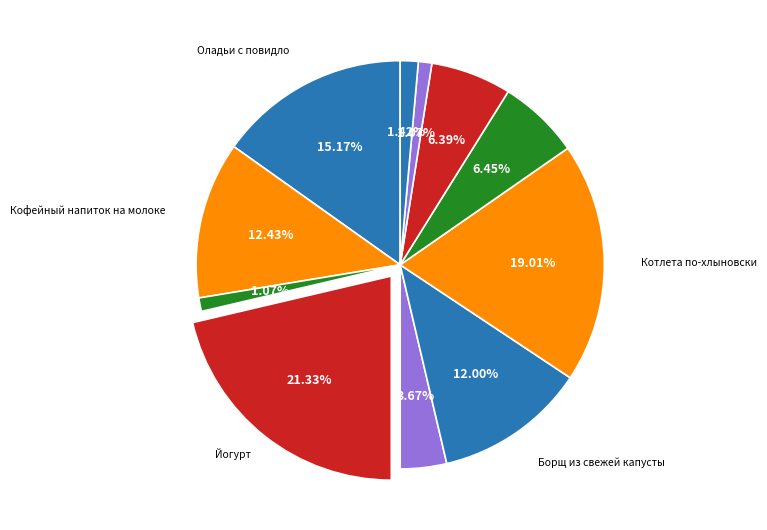

How many segments does this pie chart have?

11